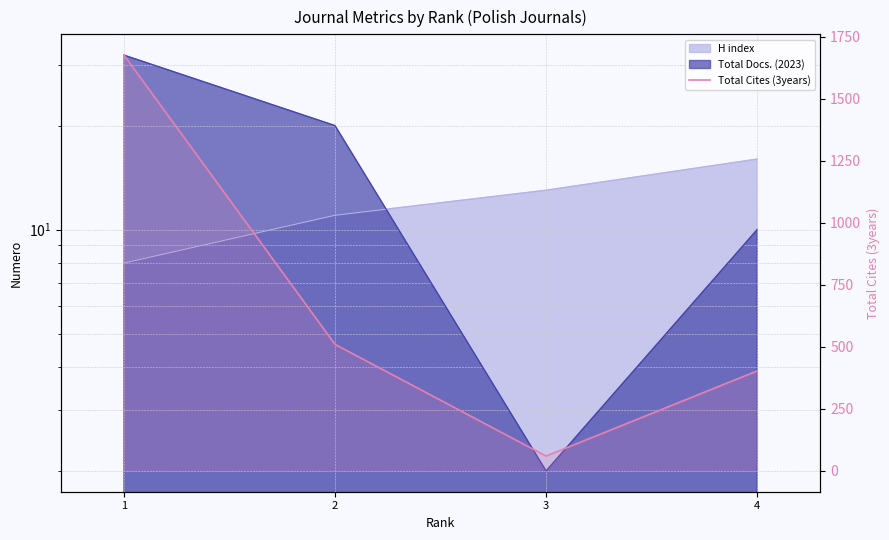

How many data points are less than 510?

2